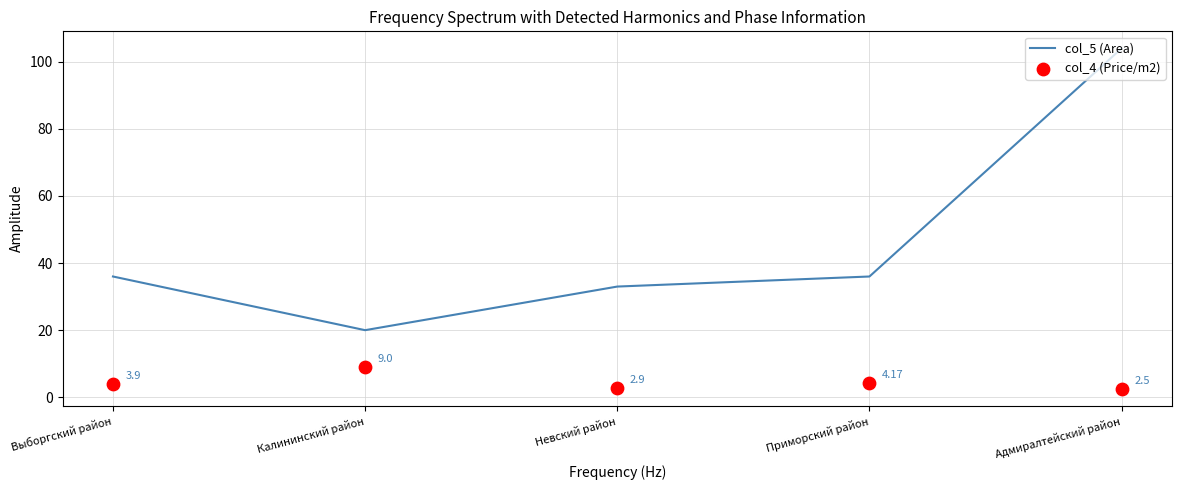

At which category is the sum across all series the highest?

Адмиралтейский район